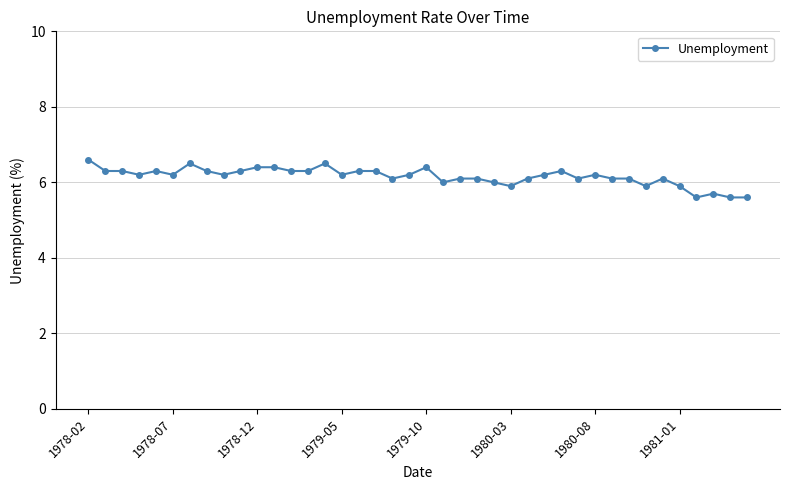

What is the sum of all values?

246.2